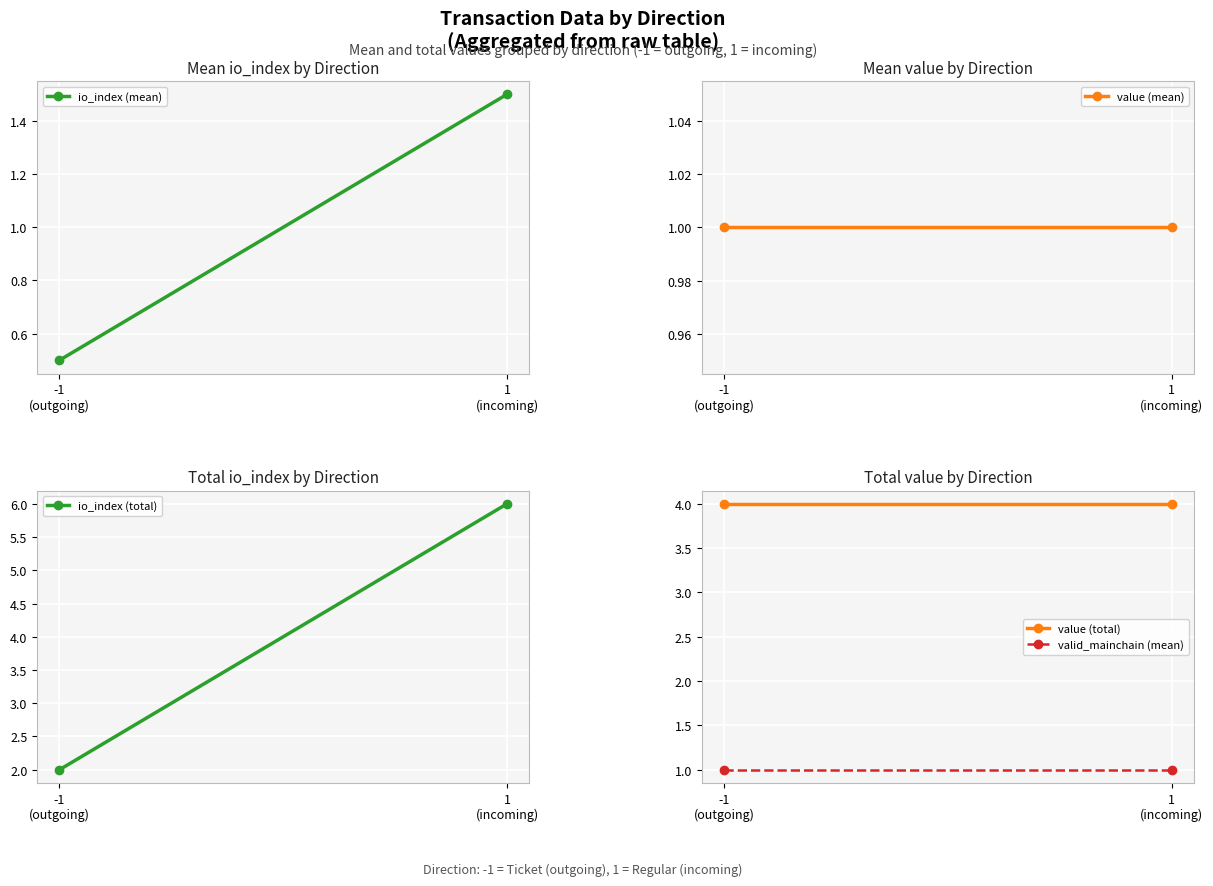

The valid_mainchain (mean) series shows 1.0 at 1
(incoming). True or false?

True